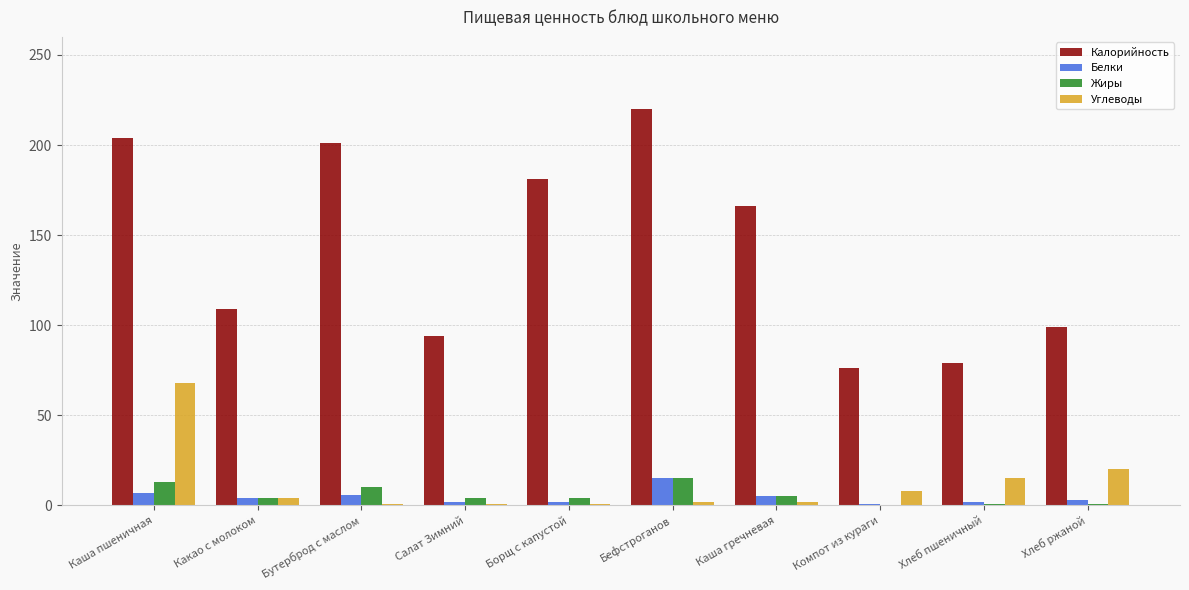

Count the number of categories in the chart.

10